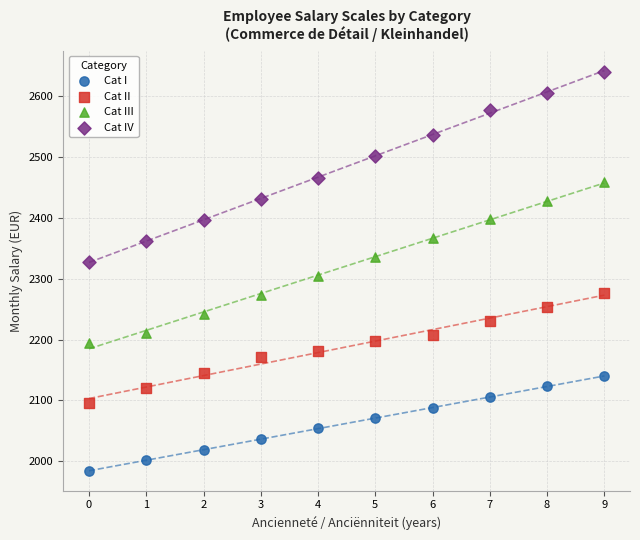

Which series contains the highest Y value?

Cat IV